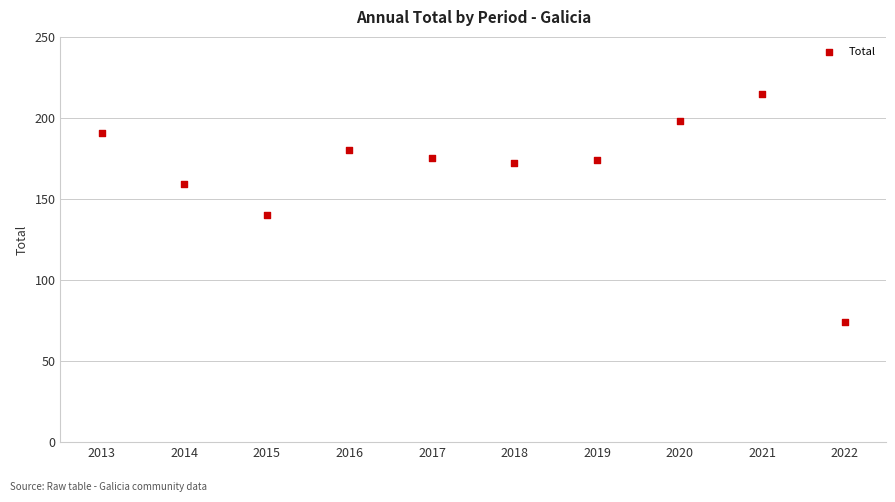

What Y value in the scatter plot is closest to 144?

140